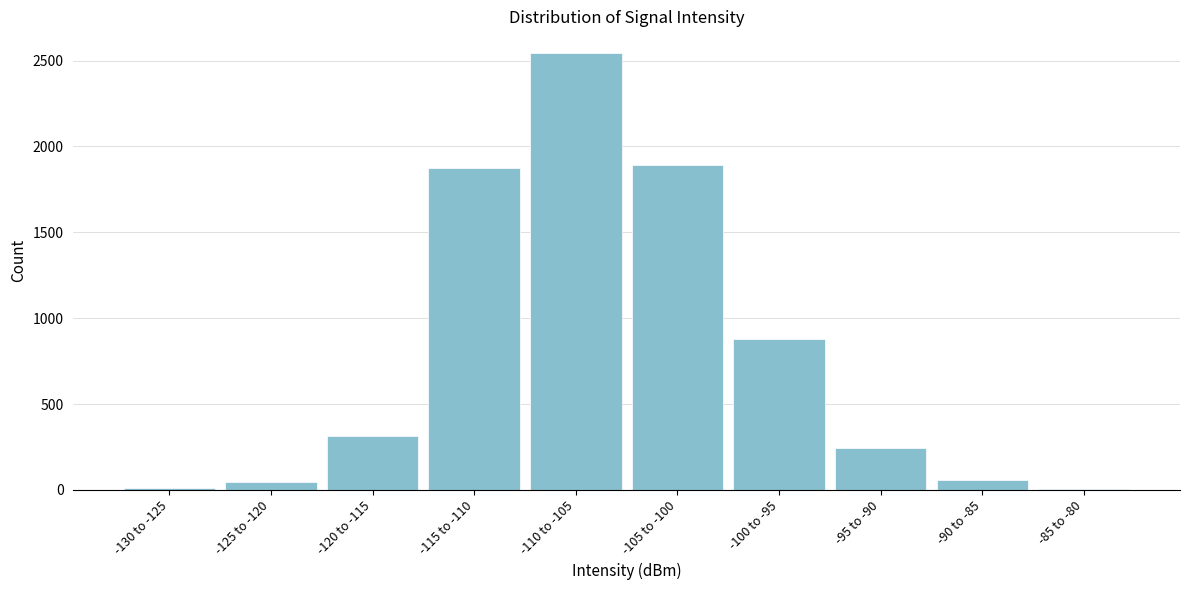

Is it true that the value at -115 to -110 is 1273?

False